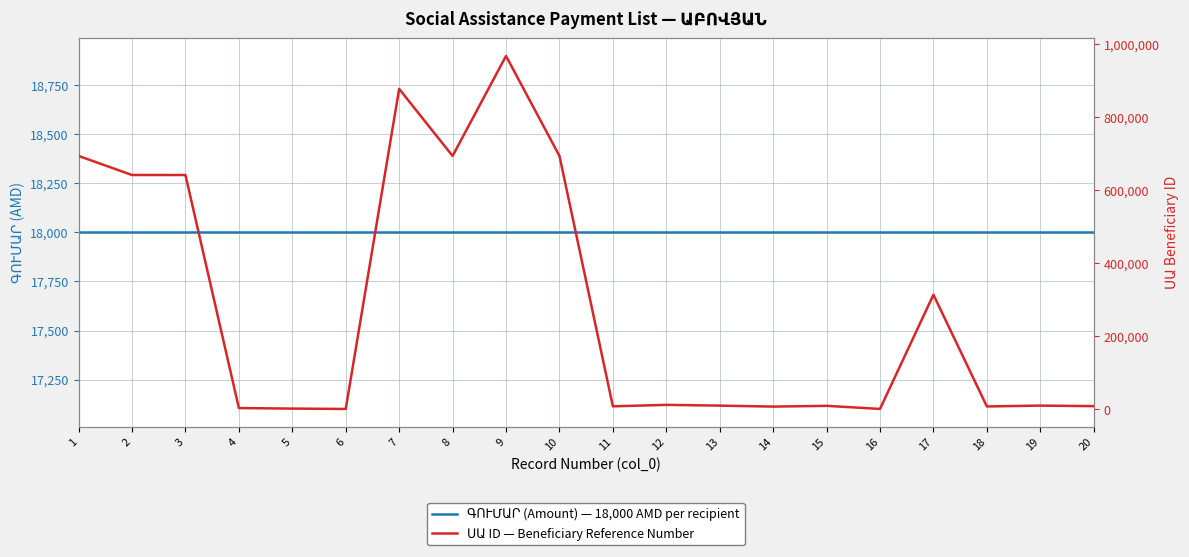

Rank the series by their average value, from lowest to highest.

ԳՈՒՄԱՐ (Amount) — 18,000 AMD per recipient, ՍԱ ID — Beneficiary Reference Number